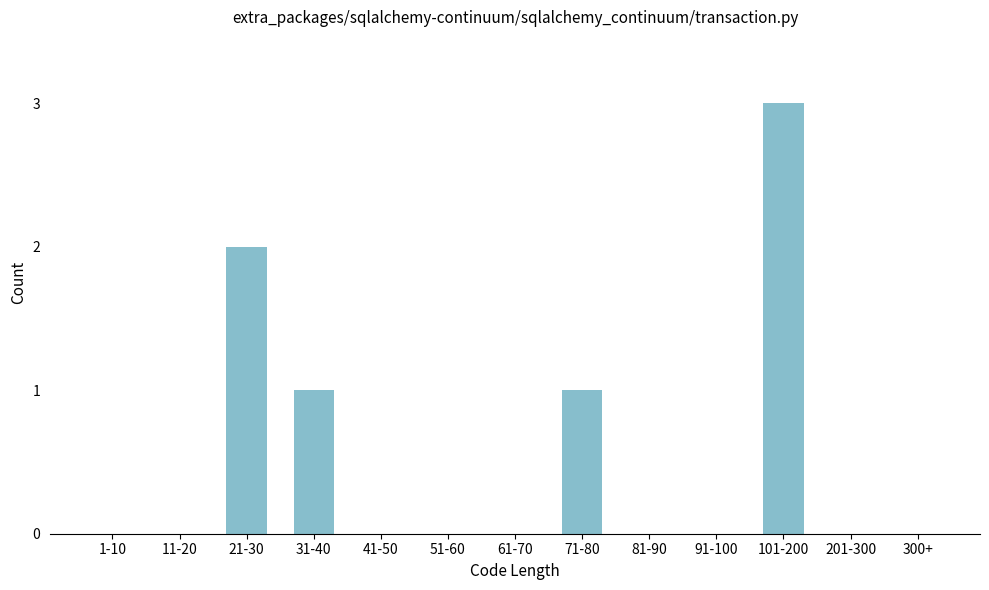

Reading left to right, transcribe all the data shown in this chart.

1-10=0	11-20=0	21-30=2	31-40=1	41-50=0	51-60=0	61-70=0	71-80=1	81-90=0	91-100=0	101-200=3	201-300=0	300+=0